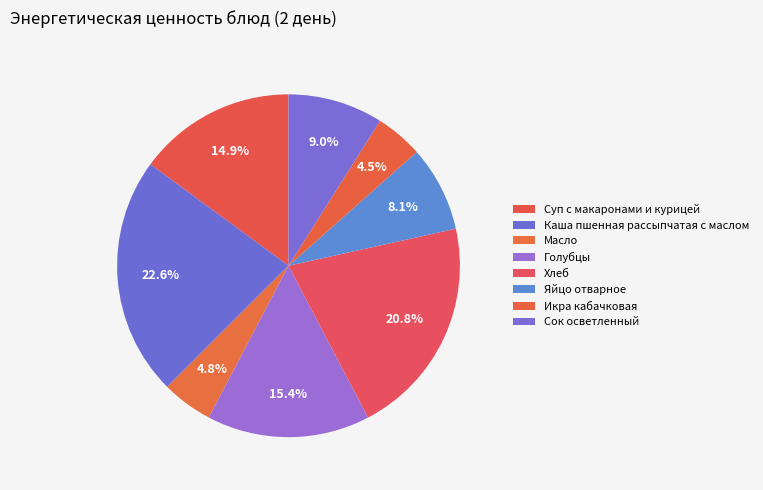

How many segments does this pie chart have?

8